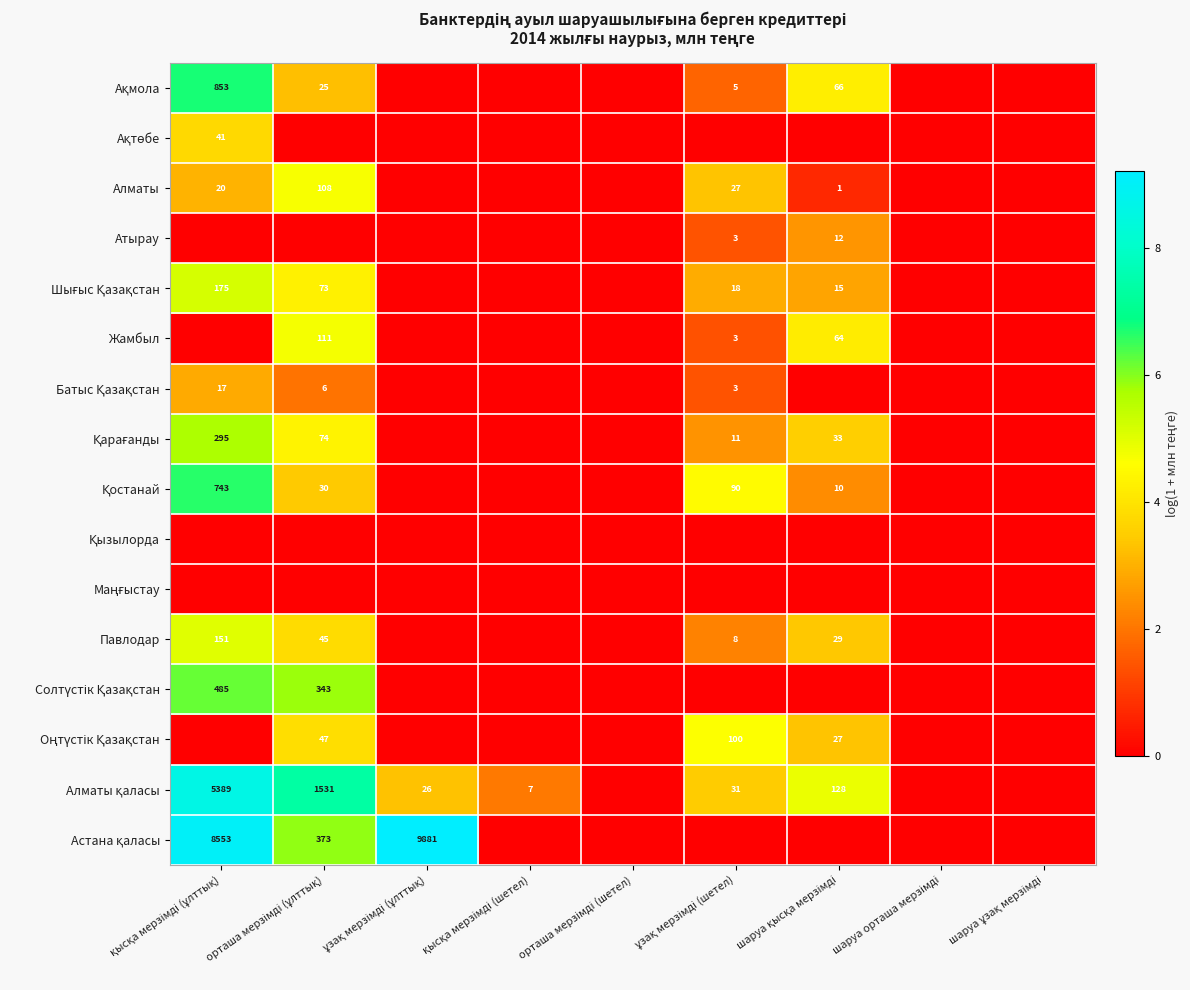

Which series has the largest range (max minus min)?

Астана қаласы